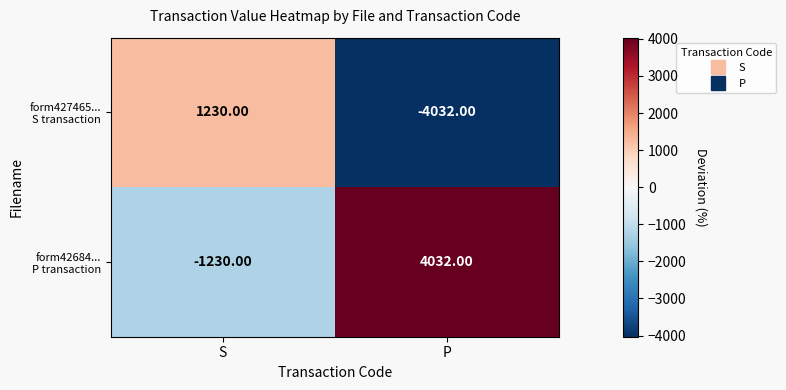

Which category has the highest value across all series?

P